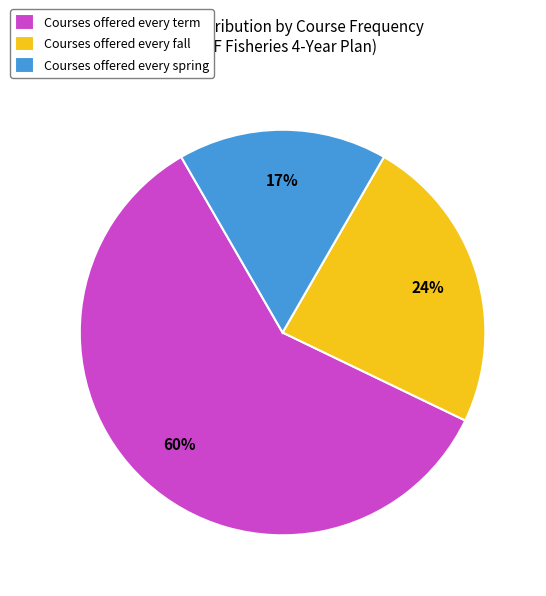

Is it true that Courses offered every spring is 17% of the pie?

True